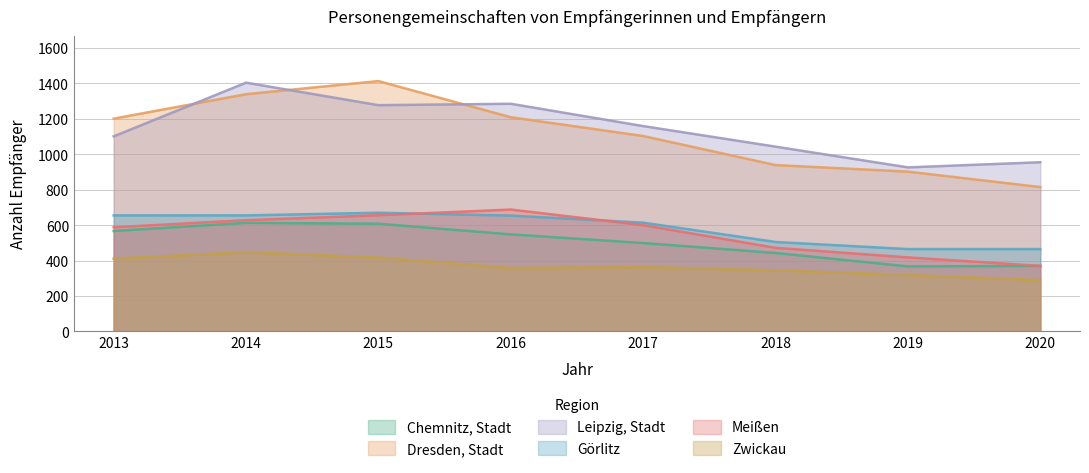

What is the value of the Leipzig, Stadt point at the 6th from the left?

1043